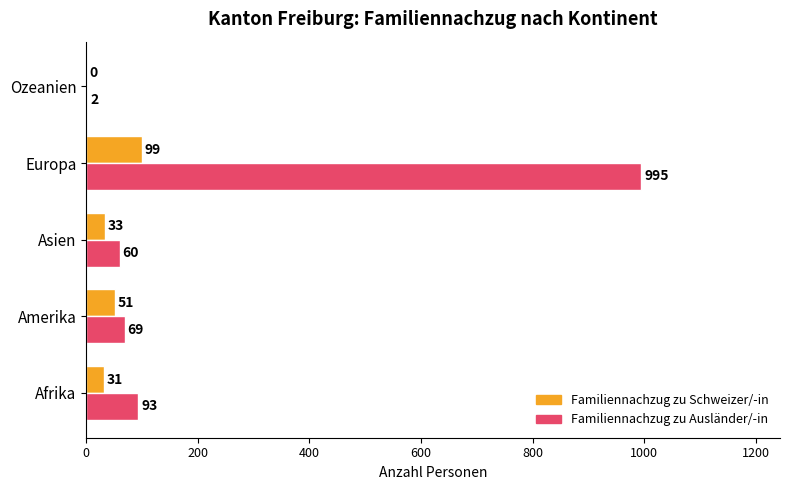

What is the sum of all Familiennachzug zu Ausländer/-in values?

1219